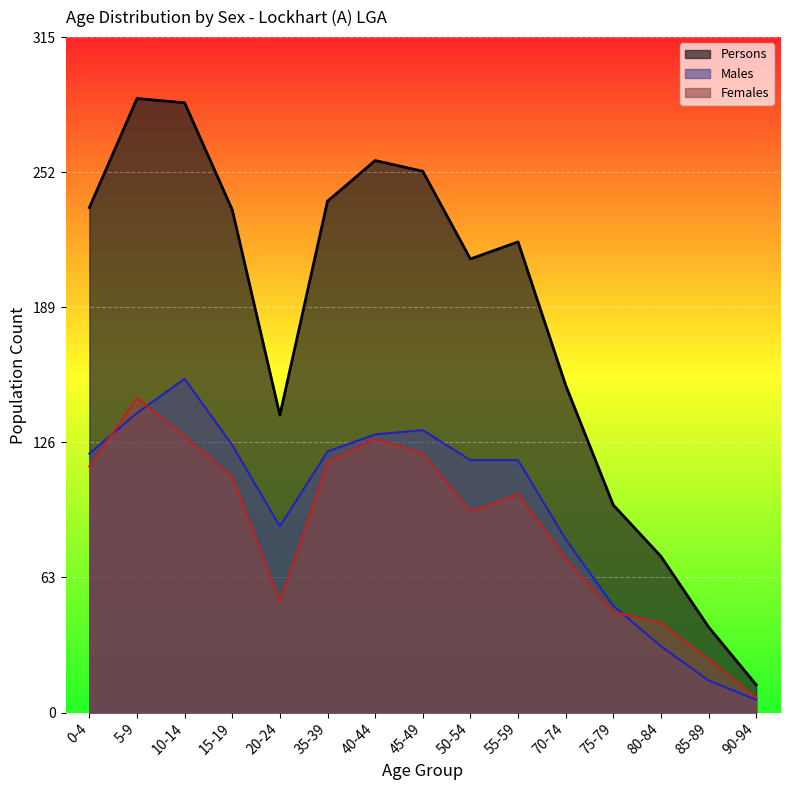

How many values in the Females series are below 102?

7